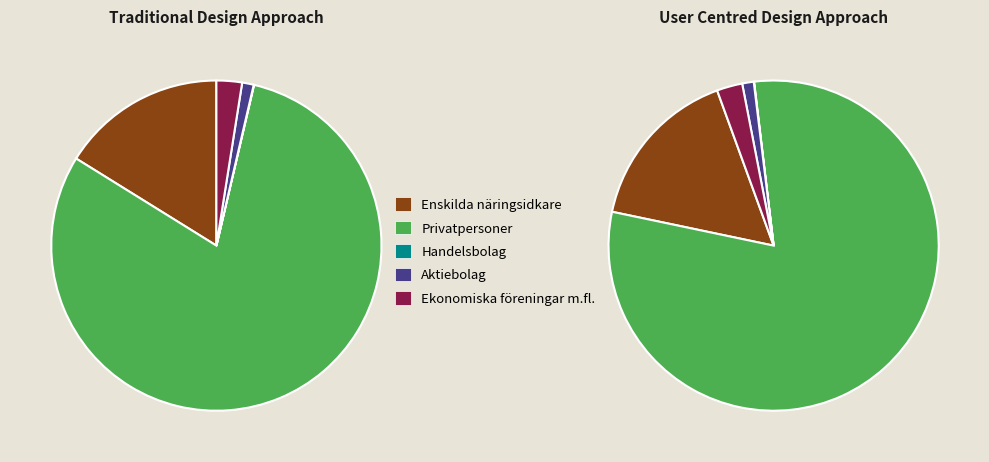

Count the number of slices in the pie.

5